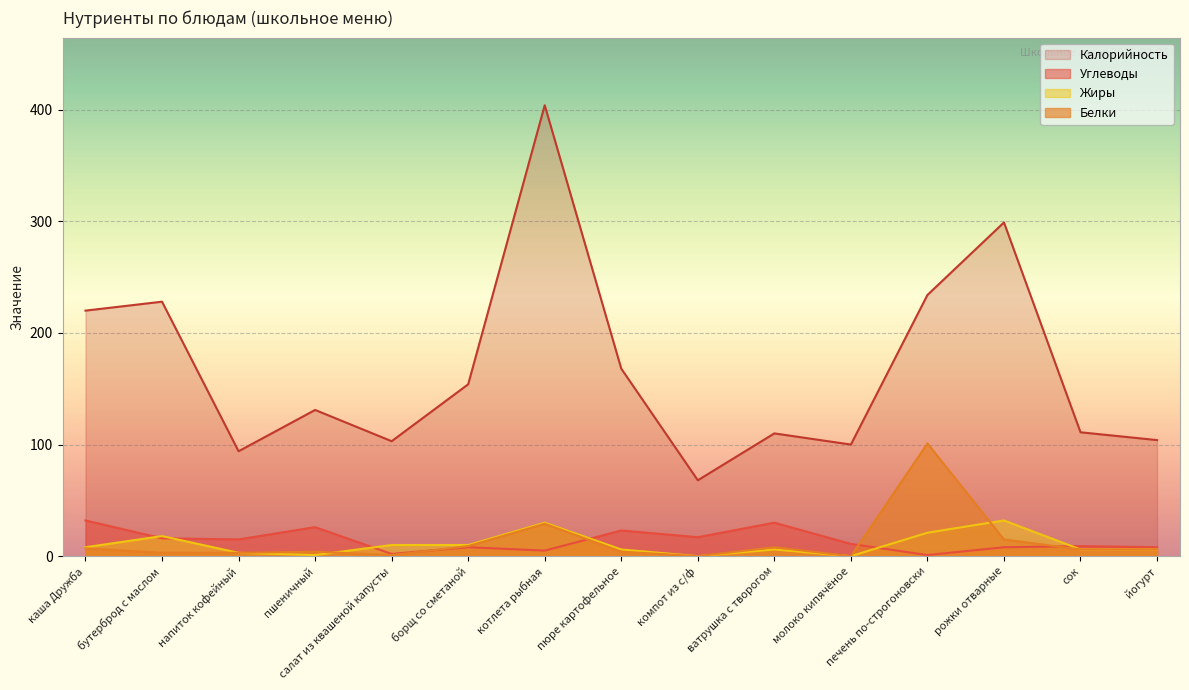

True or false: Углеводы has more than 2 interior local peaks.

True